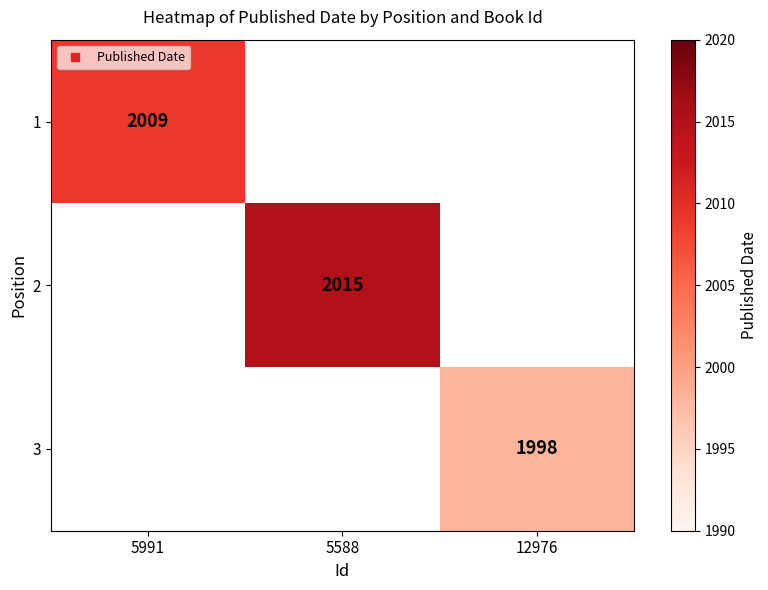

How many positive values does the 3 series have?

1